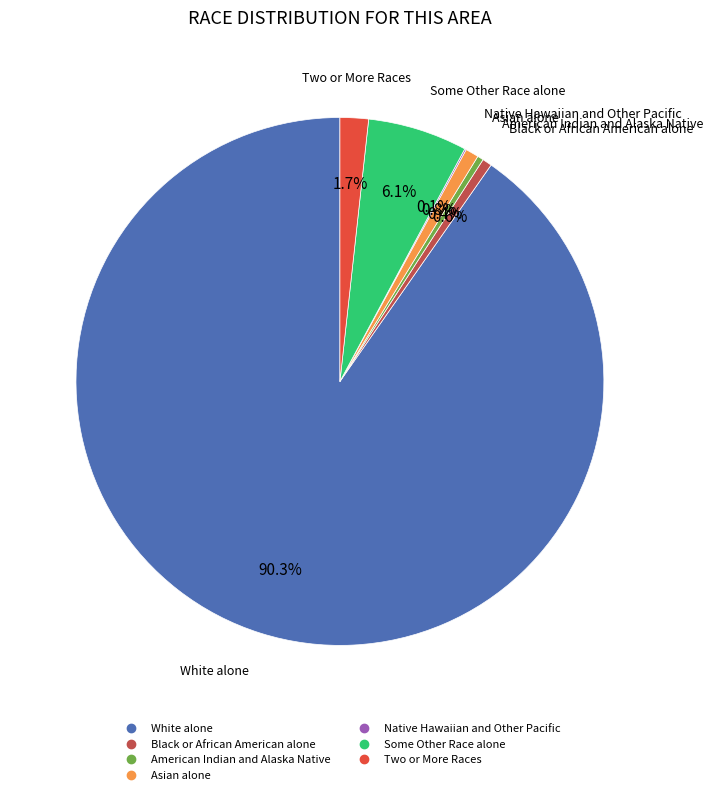

What is the largest slice in the pie chart?

White alone